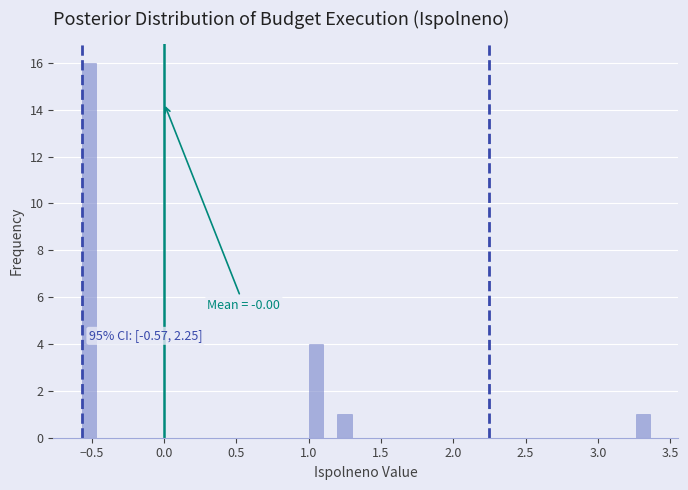

Read against the x-axis, roughly where is the centre of the tallest bar?

-0.50